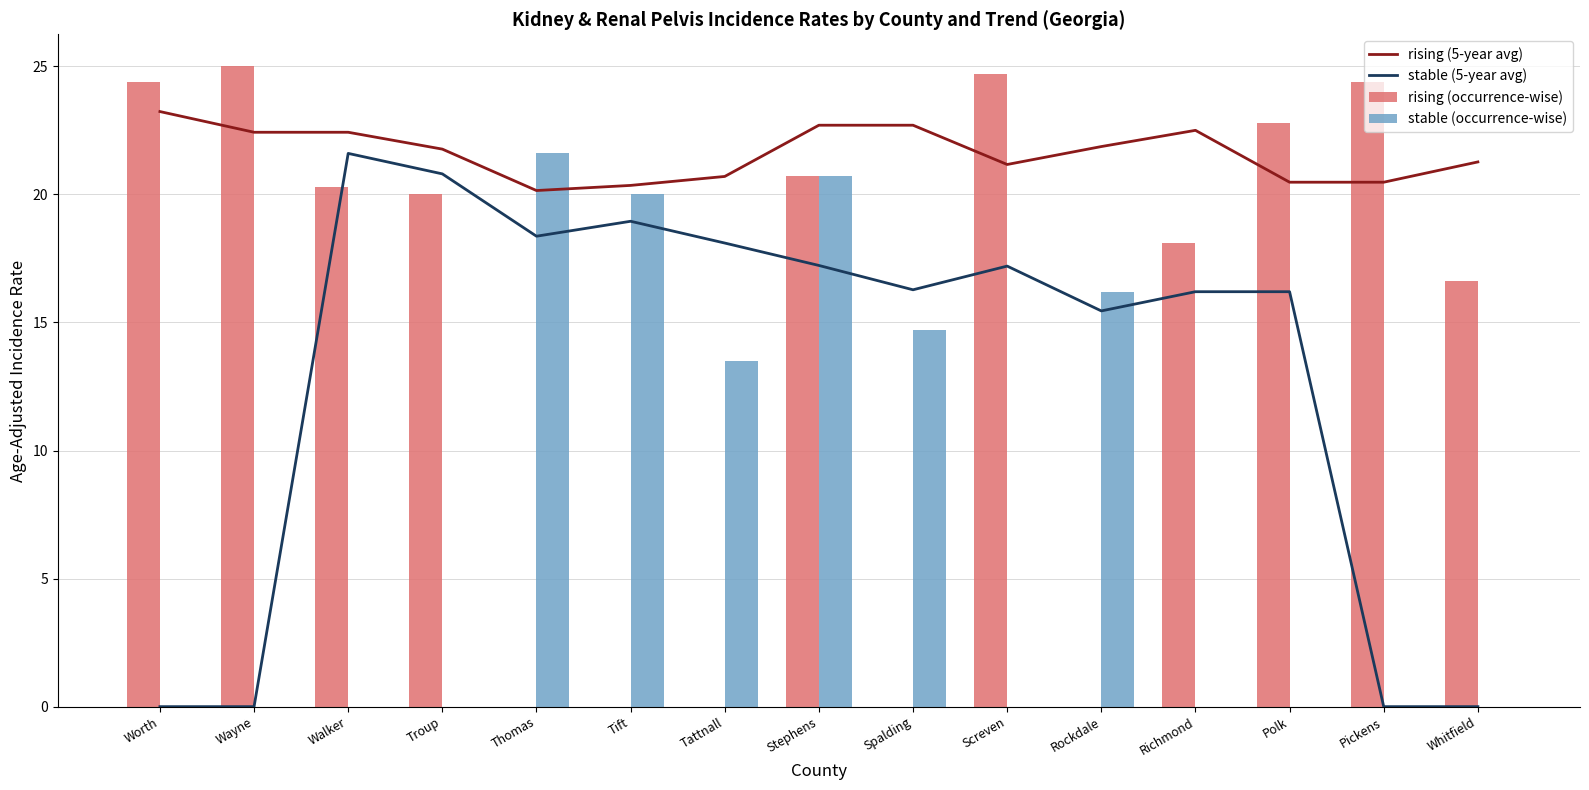

Is it true that rising (5-year avg) equals 20.5 at Pickens?

True